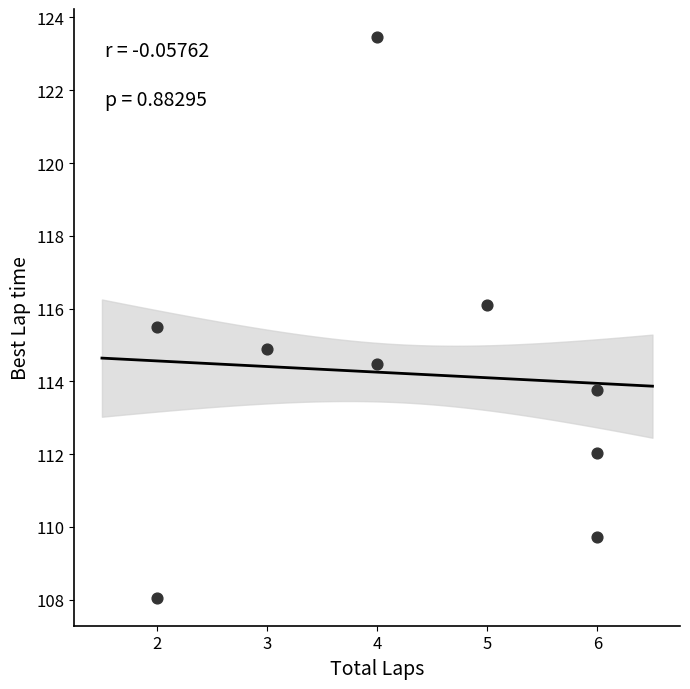

What is the range of X values (max minus min)?

4.0